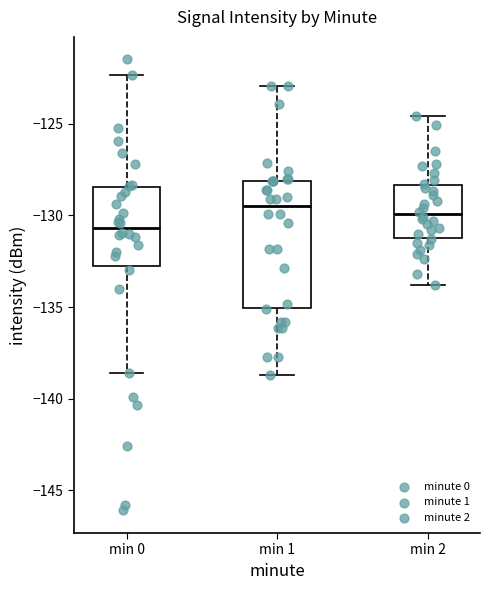

Where does the upper whisker of the box for min 0 end on the y-axis? The values are not printed on the chart, so give them approximately, as read against the axis.

-122.5